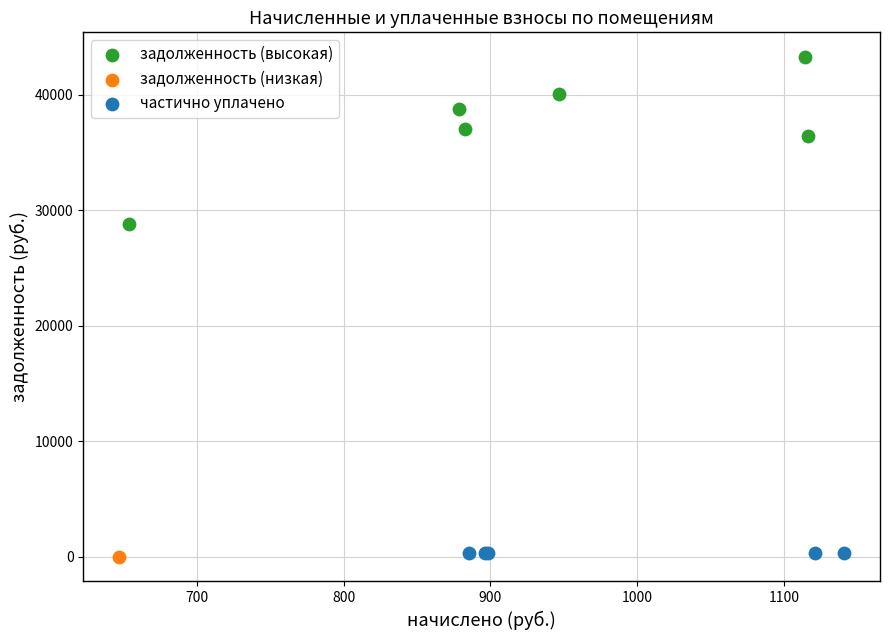

What are all the series names shown in the legend?

задолженность (высокая), задолженность (низкая), частично уплачено